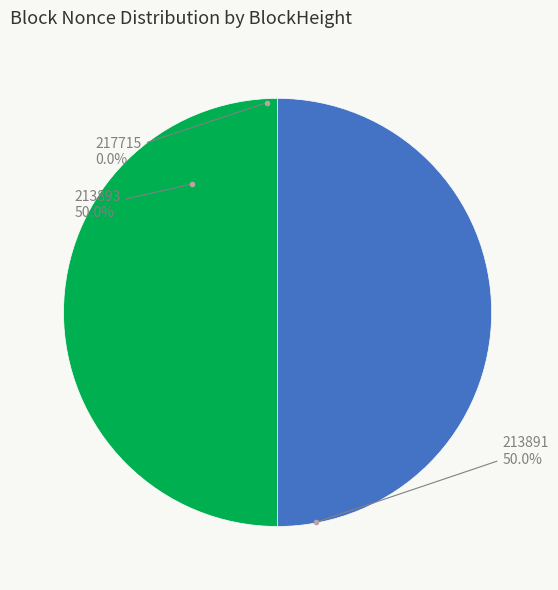

True or false: 217715 accounts for 1% of the total.

False